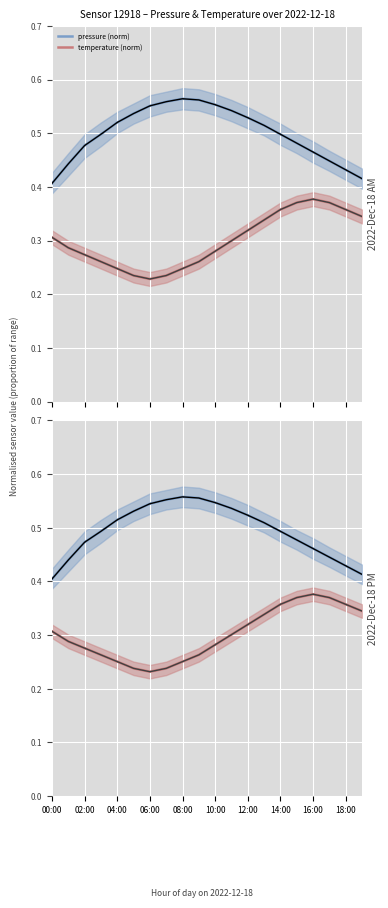

Which series has the largest total across all categories?

pressure (norm)